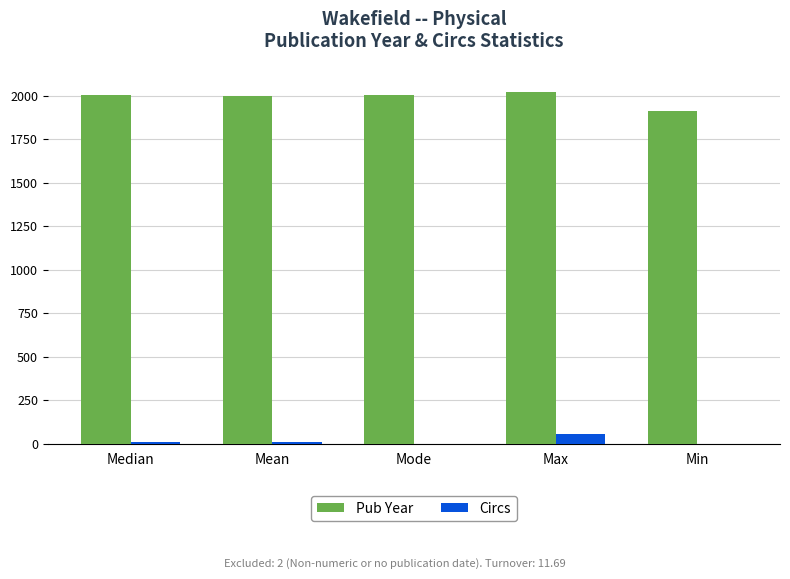

Count the number of categories in the chart.

5